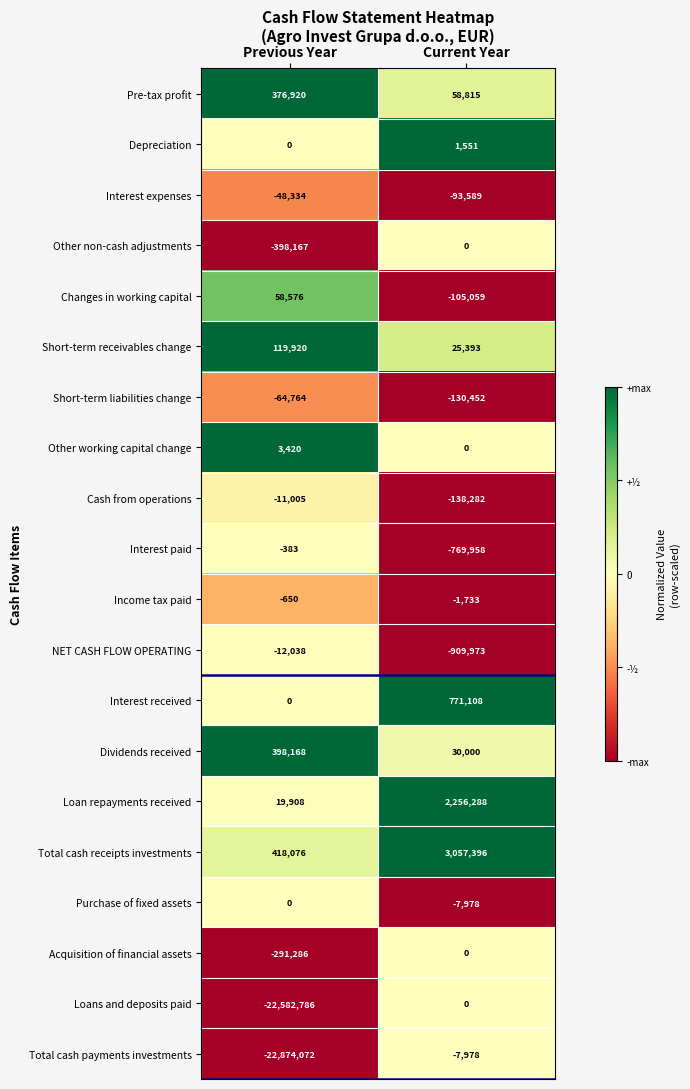

The value of Cash from operations at Current Year is -96687. True or false?

False